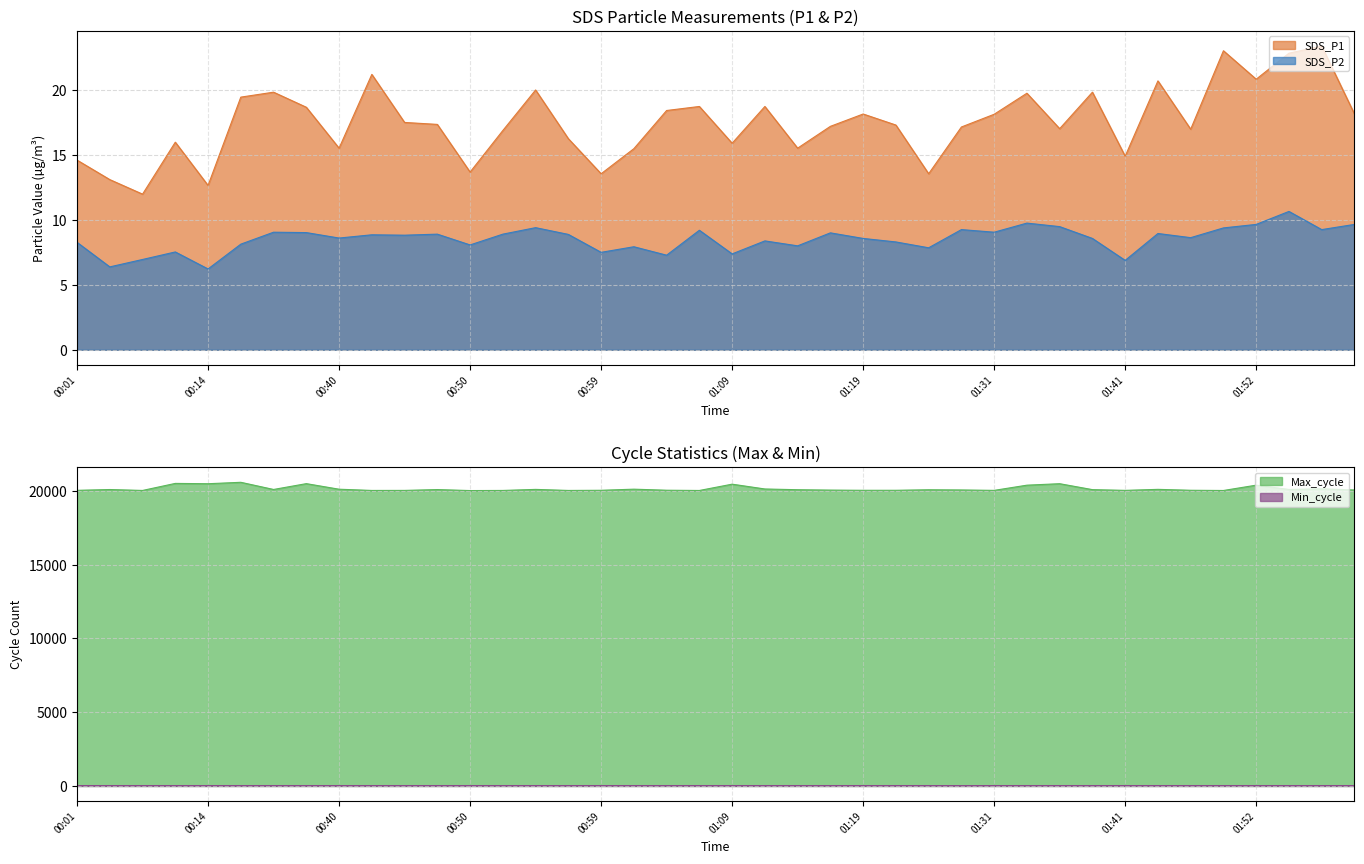

True or false: Min_cycle has a value of 28.0 at 01:04.

True